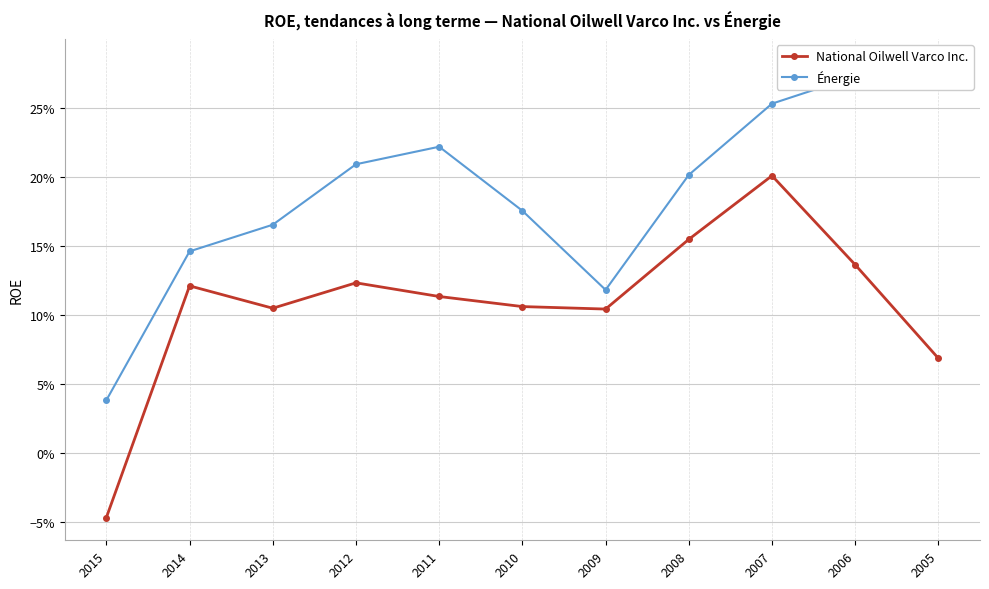

Reading right to left, what are all the values shown in this chart?

National Oilwell Varco Inc.: 2005=0.1	2006=0.1	2007=0.2	2008=0.2	2009=0.1	2010=0.1	2011=0.1	2012=0.1	2013=0.1	2014=0.1	2015=-0.0
Énergie: 2005=0.3	2006=0.3	2007=0.3	2008=0.2	2009=0.1	2010=0.2	2011=0.2	2012=0.2	2013=0.2	2014=0.1	2015=0.0